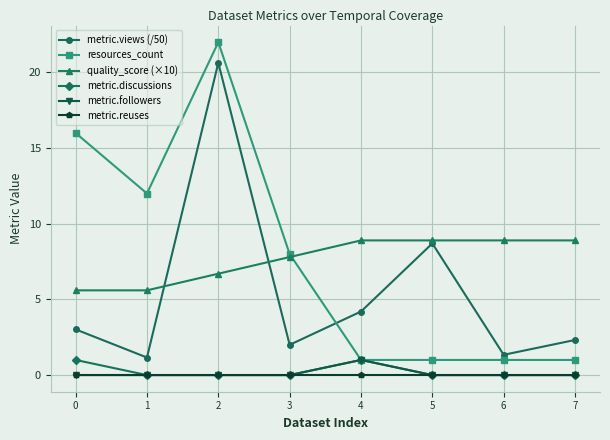

Between 3 and 6, which series saw the biggest shift?

resources_count